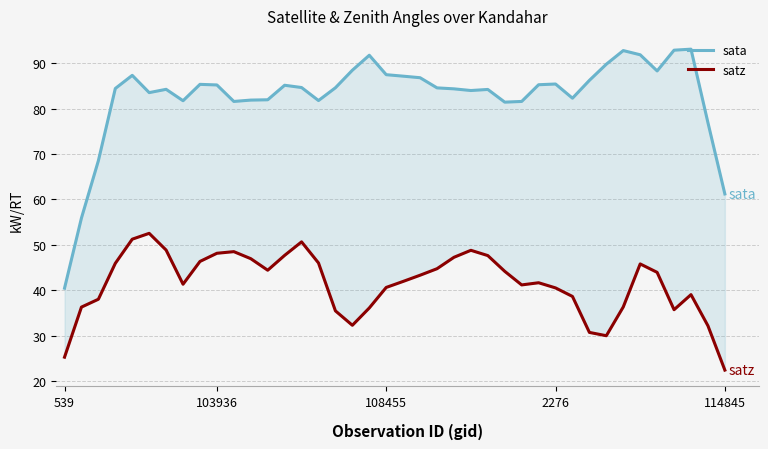

What is the difference between the maximum and minimum values in the satz series?

30.1